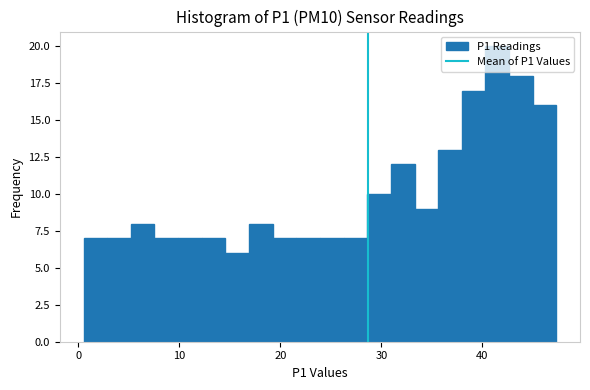

Around what value on the x-axis is the tallest bar? Give the approximate position of its centre, as read against the axis.

41